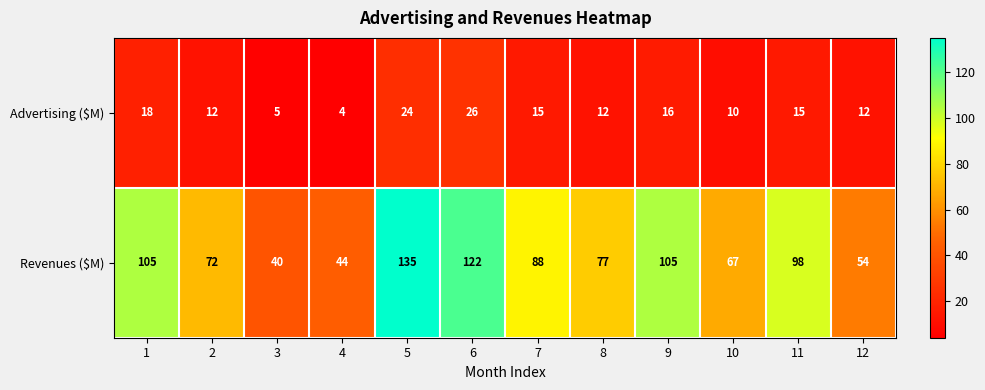

What is the sum of all Advertising ($M) values?

169